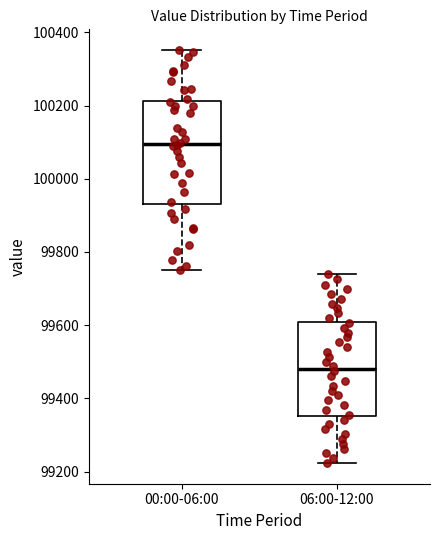

Comparing the boxes themselves (not the whiskers), which one is the tallest?

00:00-06:00